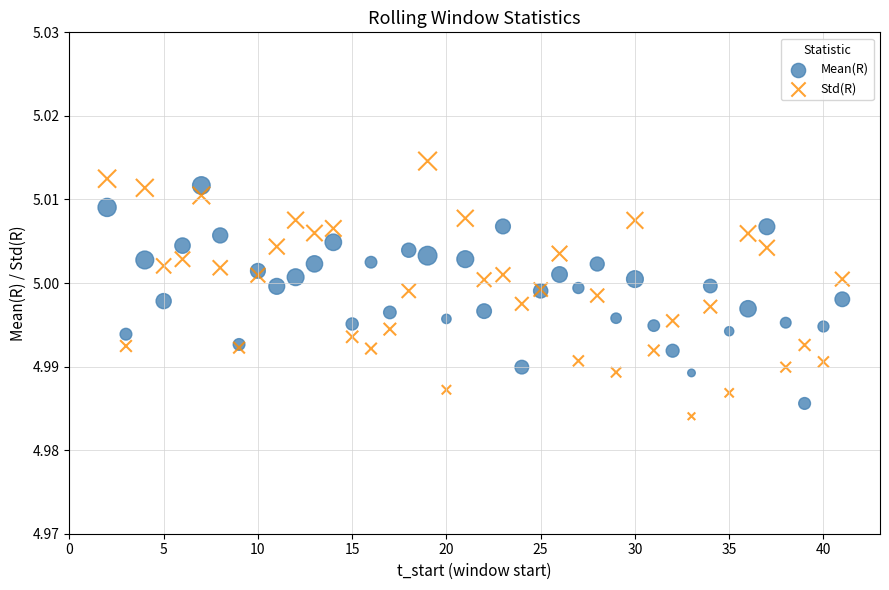

Which series reaches the maximum Y coordinate?

Std(R)